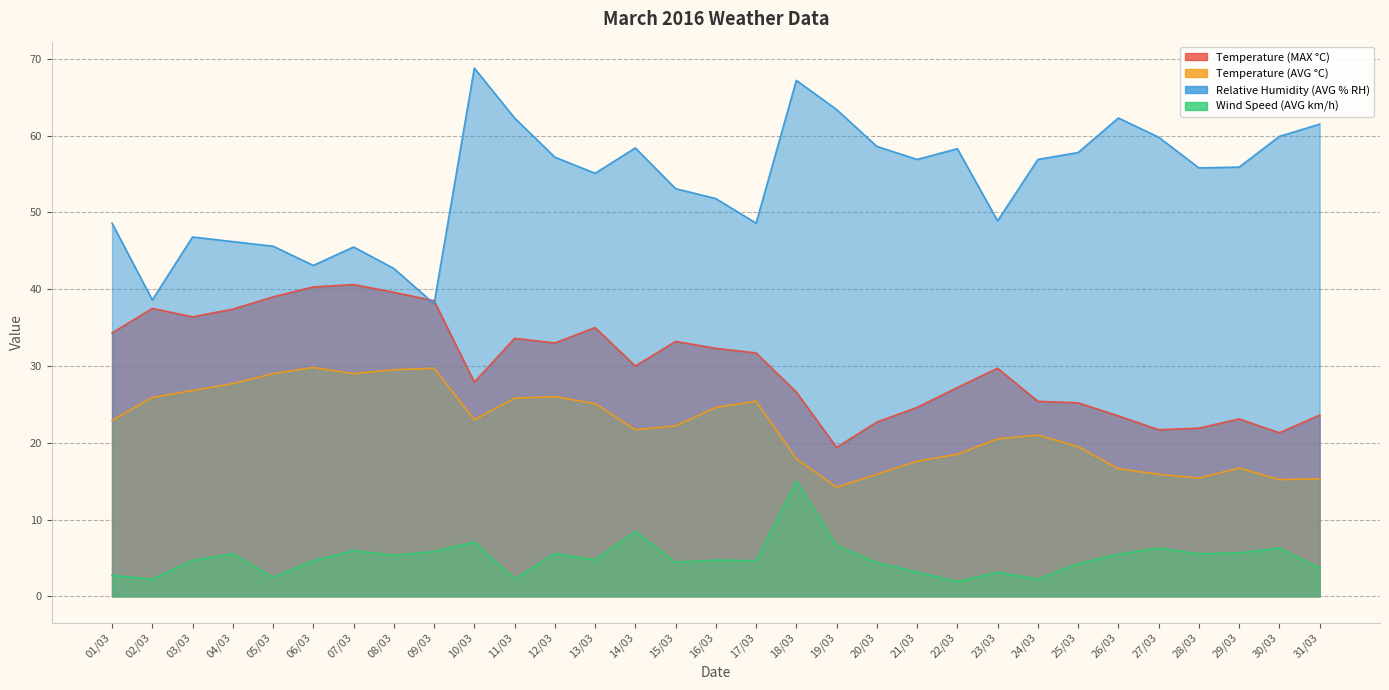

Rank the series by their average value, from highest to lowest.

Relative Humidity (AVG % RH), Temperature (MAX °C), Temperature (AVG °C), Wind Speed (AVG km/h)